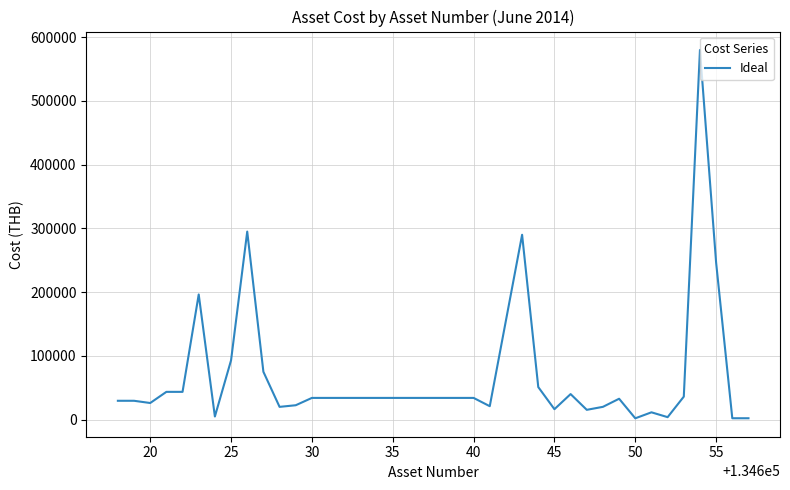

What is the greatest value displayed?

580000.0